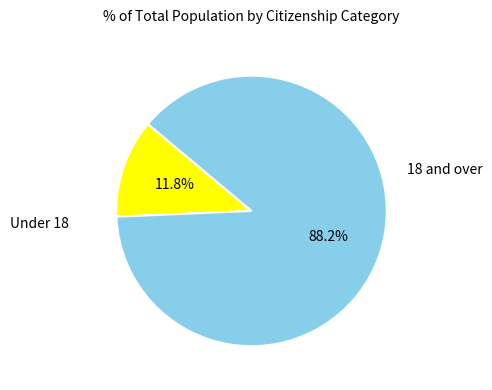

What is the majority slice?

18 and over